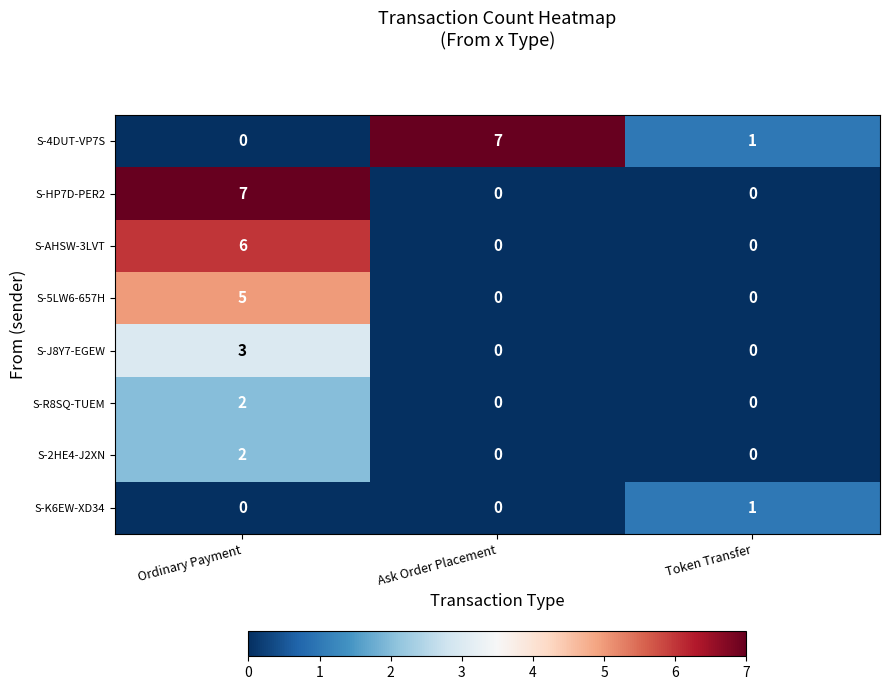

What is the sum of all S-HP7D-PER2 values?

7